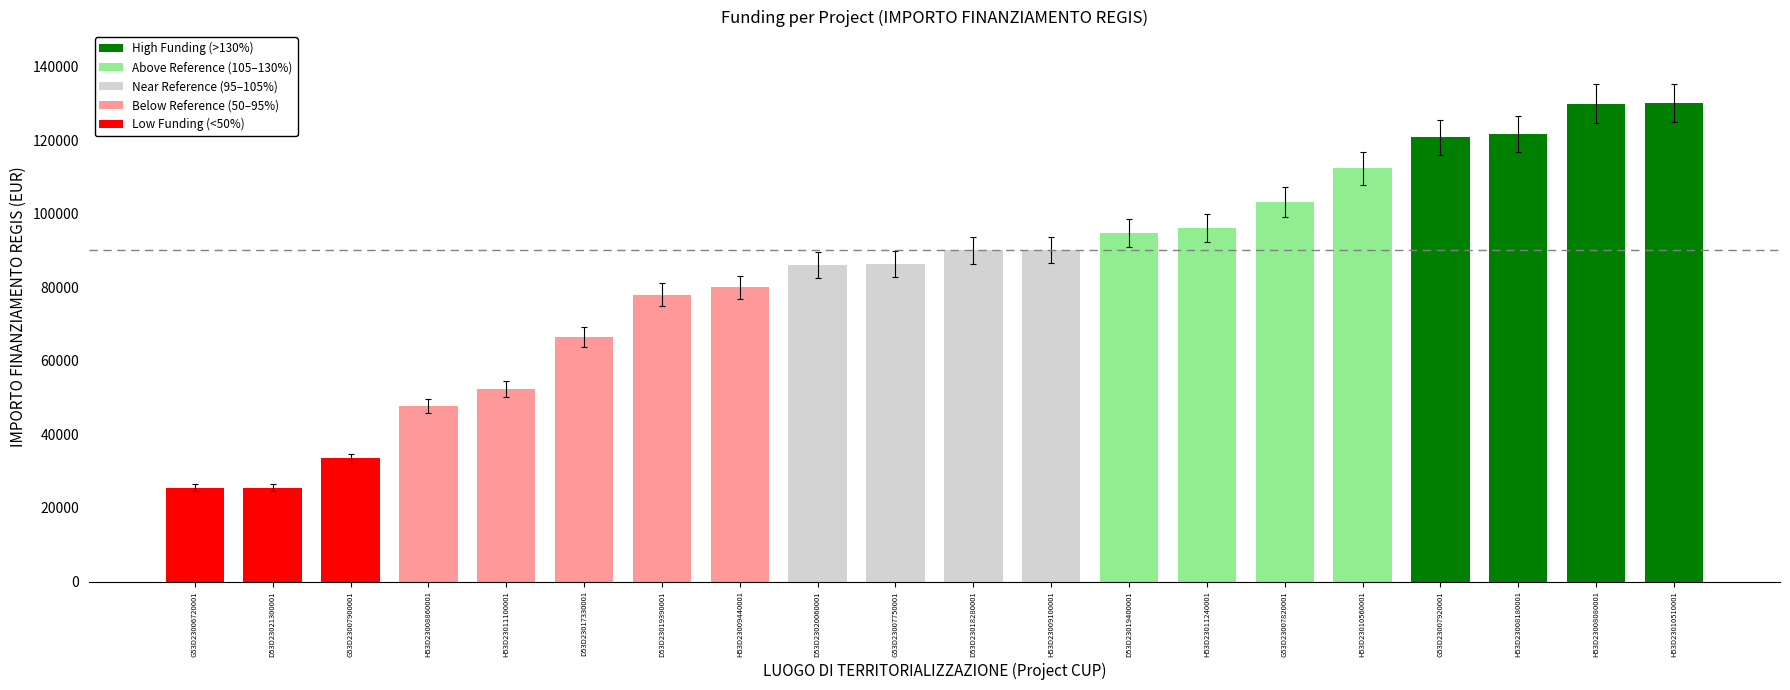

What is the difference between the values at H53D23008180001 and H53D23010510001?

8356